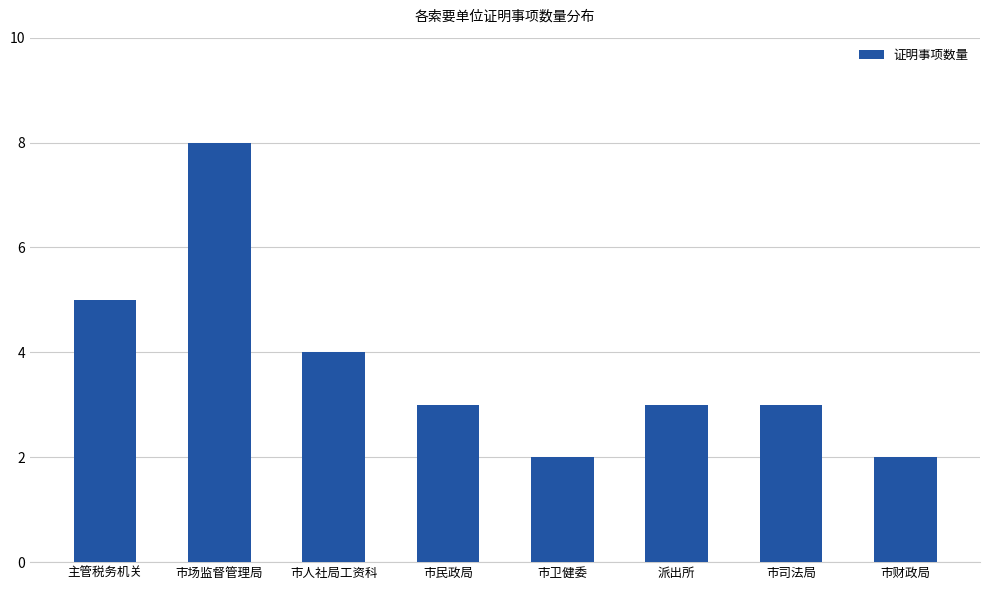

Reading left to right, transcribe all the data shown in this chart.

主管税务机关=5	市场监督管理局=8	市人社局工资科=4	市民政局=3	市卫健委=2	派出所=3	市司法局=3	市财政局=2